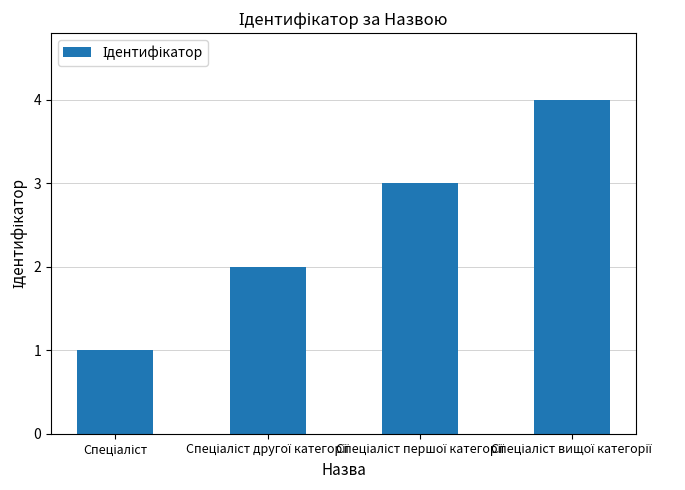

What is the greatest value displayed?

4